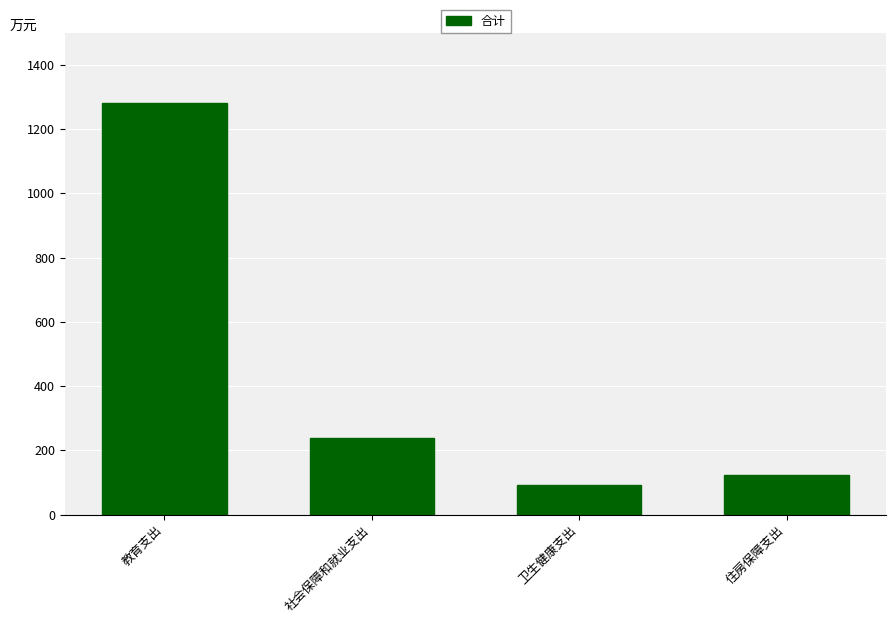

List the labels in order of value, largest first.

教育支出, 社会保障和就业支出, 住房保障支出, 卫生健康支出